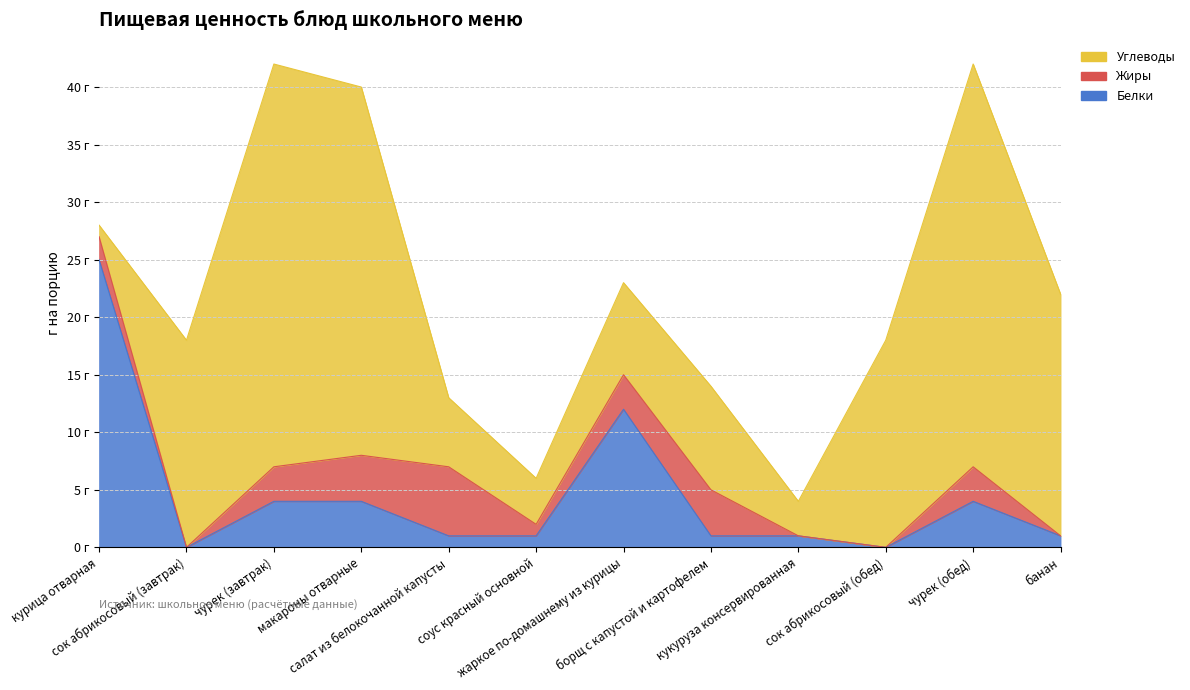

Reading left to right, what are all the values shown in this chart?

Белки: 25	0	4	4	1	1	12	1	1	0	4	1
Жиры: 2	0	3	4	6	1	3	4	0	0	3	0
Углеводы: 1	18	35	32	6	4	8	9	3	18	35	21